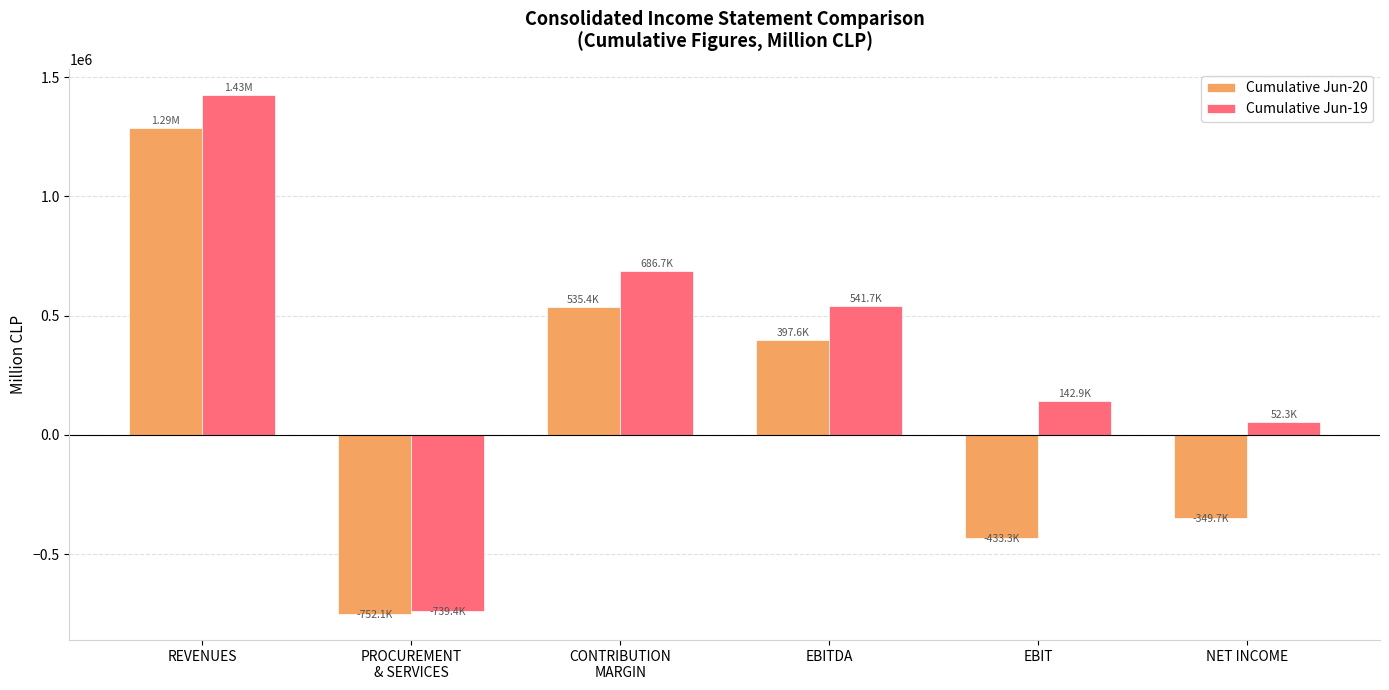

What position from the left is EBIT?

5